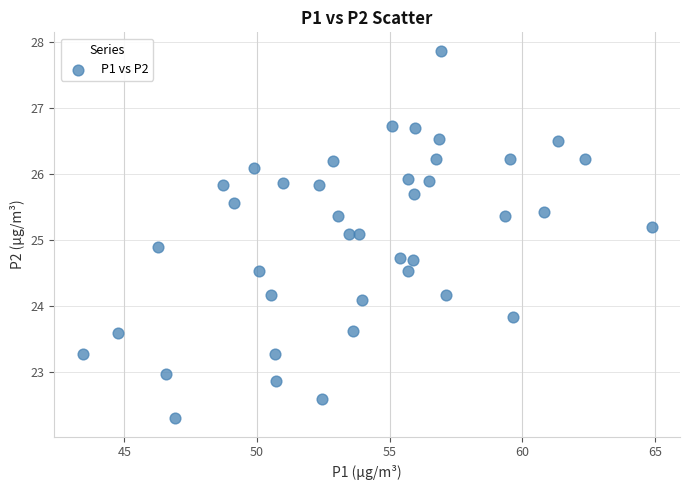

What is the range of X values (max minus min)?

21.4